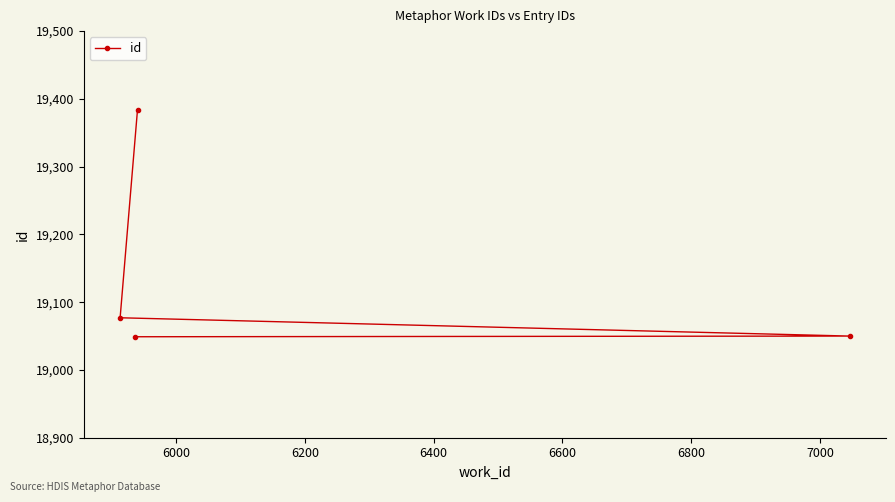

What is the difference between the maximum and minimum values?

335